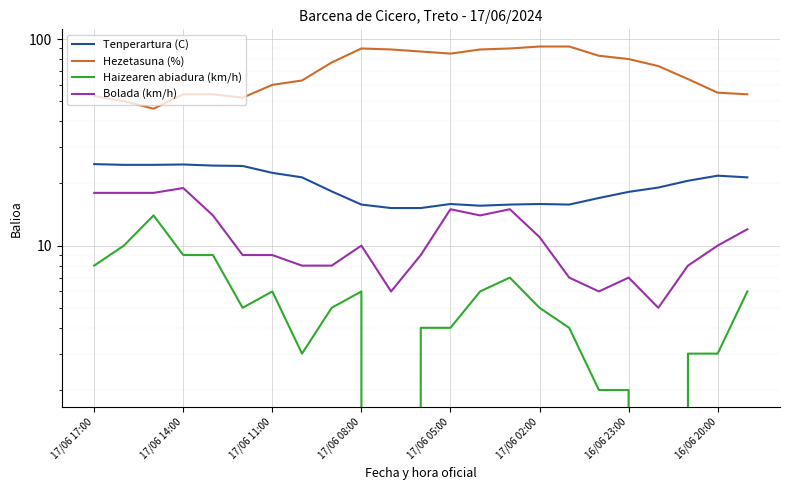

True or false: Tenperartura (C) and Bolada (km/h) cross at least once.

False